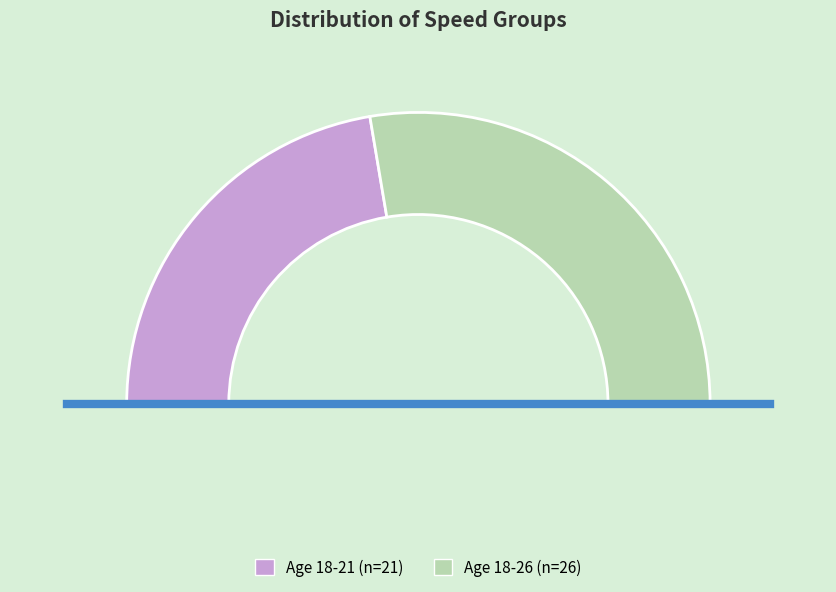

Is it true that 18-26 is 55% of the pie?

True